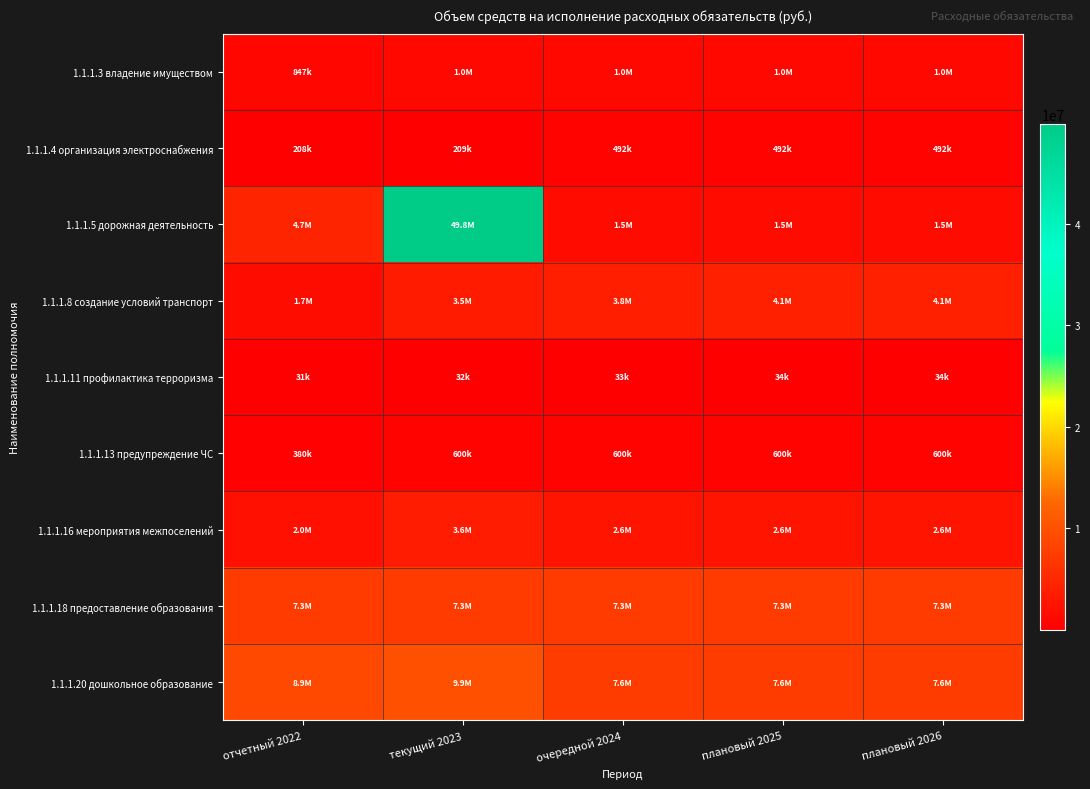

At which category is the sum across all series the highest?

текущий 2023